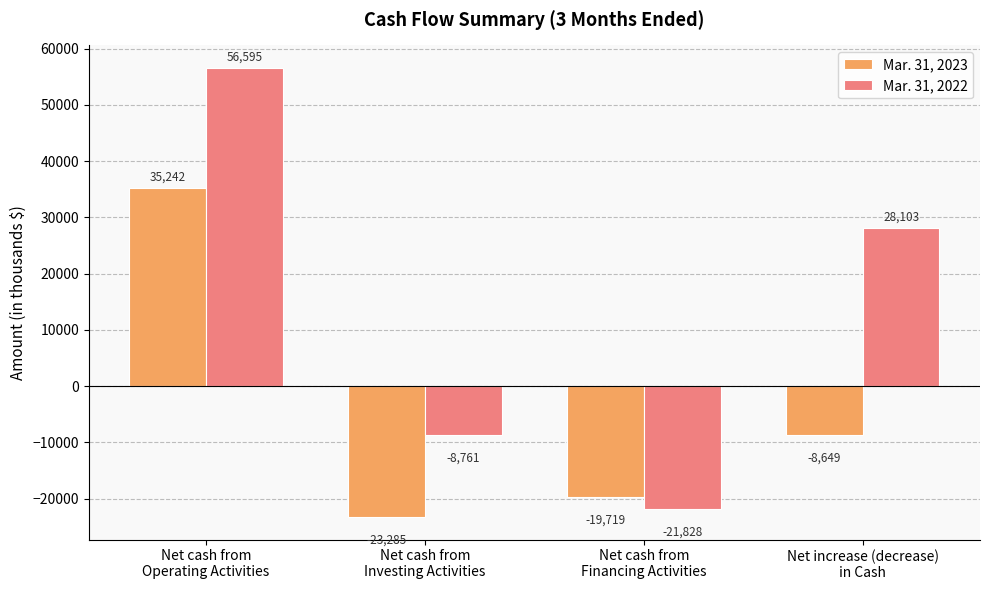

What is the highest value of the Mar. 31, 2022 series?

56595